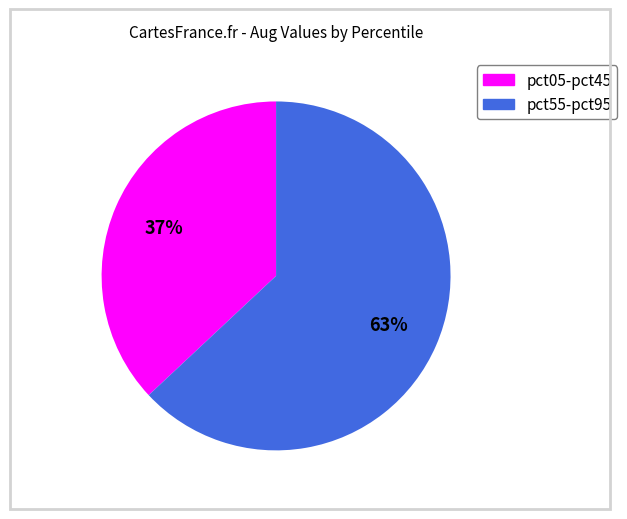

To the nearest percent, what is the difference between the largest and smallest slice percentages?

26%